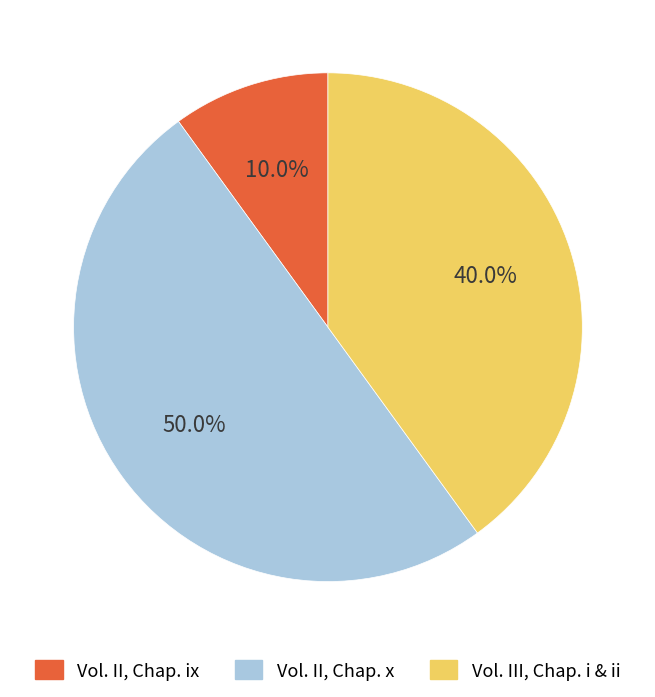

Between Vol. III, Chap. i and Vol. II, Chap. ix, which is larger?

Vol. III, Chap. i